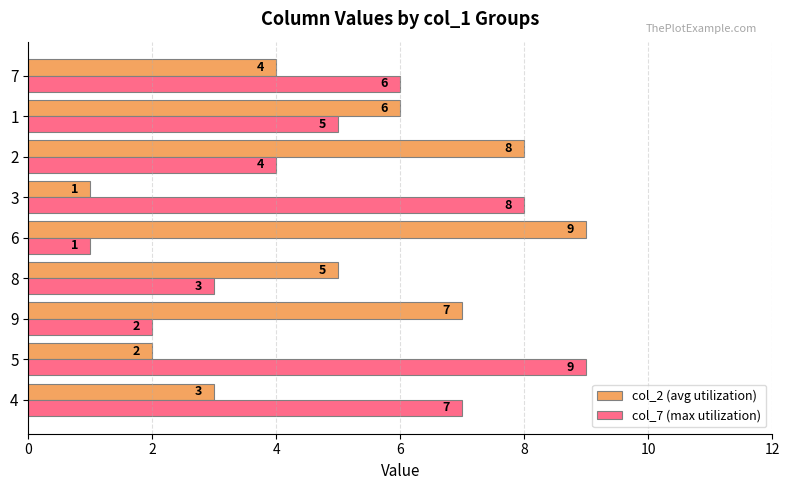

What is the difference between the maximum and minimum values in the col_2 (avg utilization) series?

8